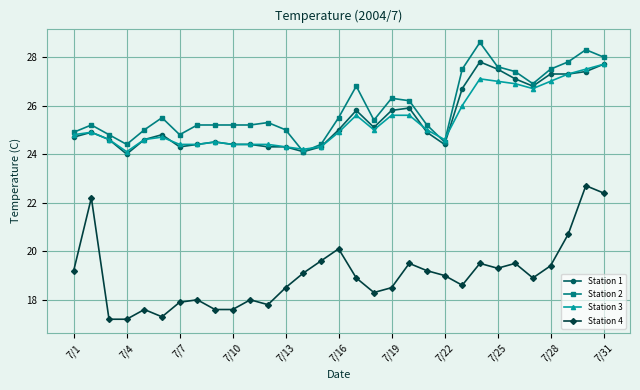

What is the value of the Station 4 point at the 20th from the left?

19.5